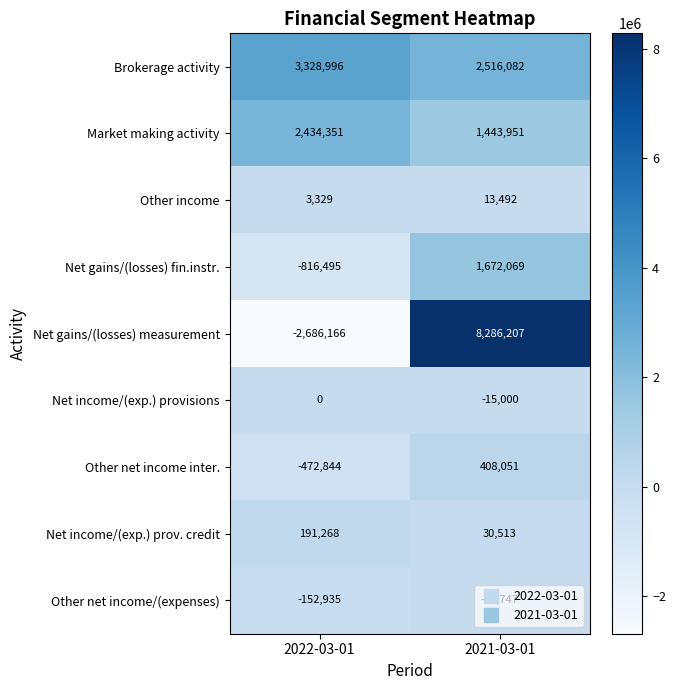

True or false: Other net income/(expenses) has a value of -208523 at 2022-03-01.

False